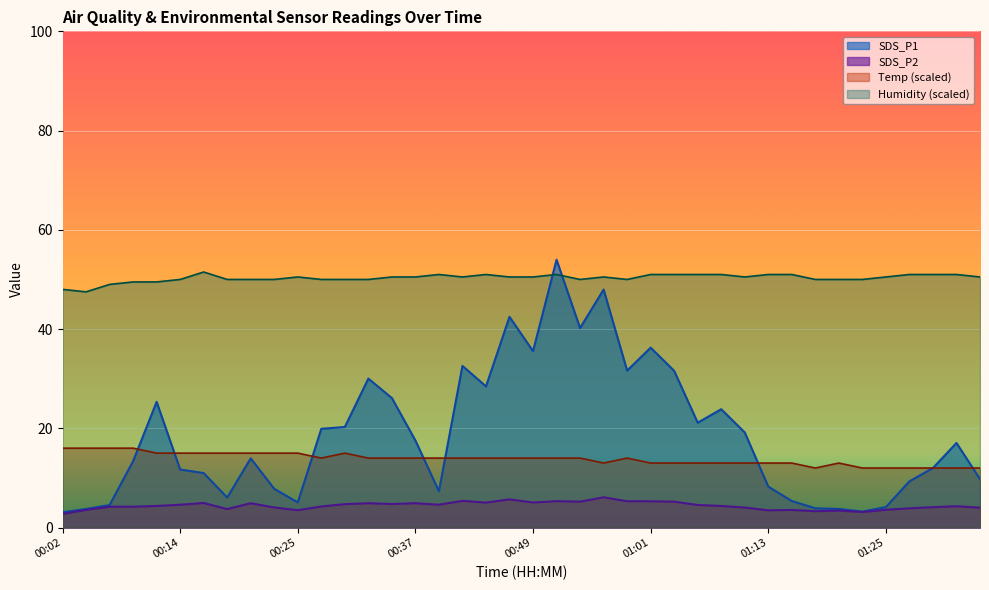

What are all the series names shown in the legend?

SDS_P1, SDS_P2, Temp (scaled), Humidity (scaled)